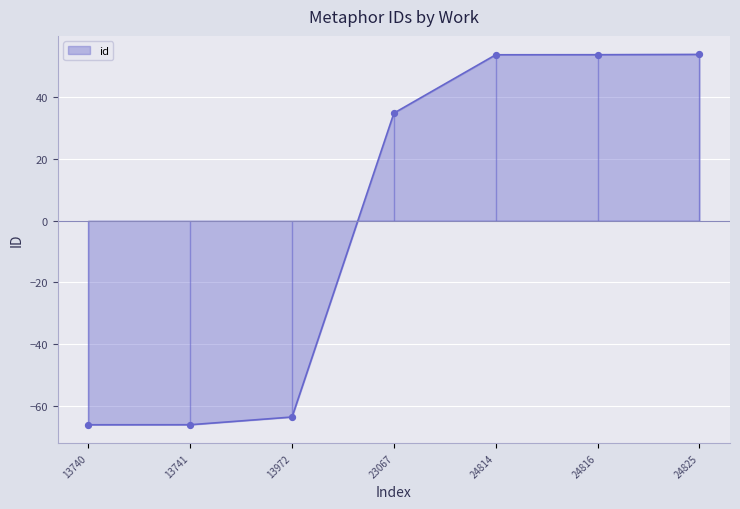

Is it true that id equals 49.7 at 23067?

False